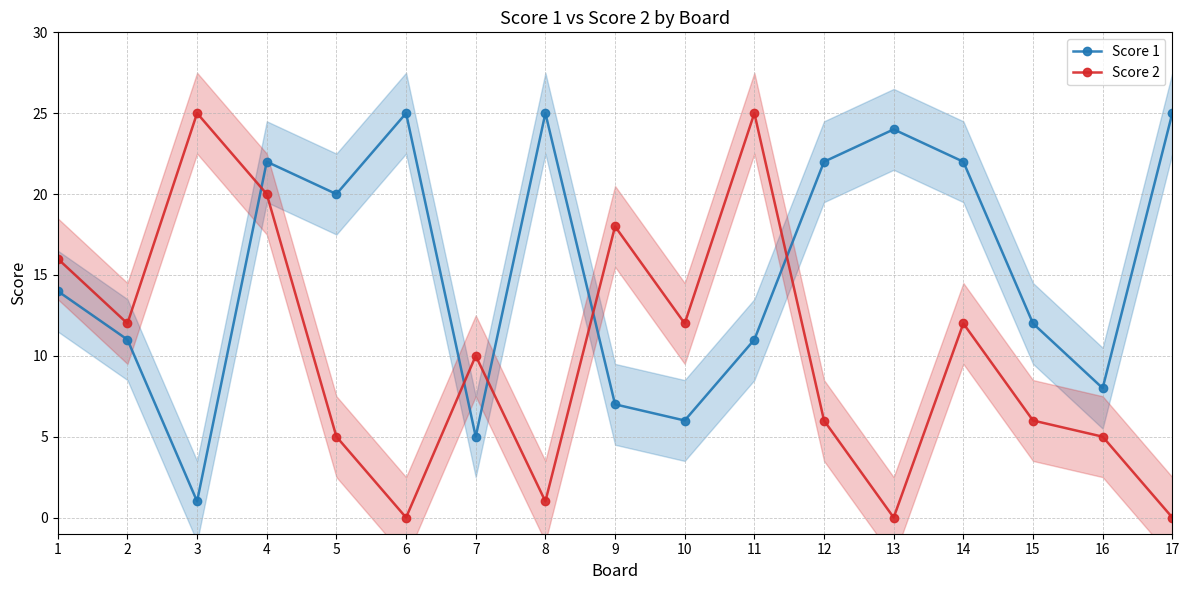

Rank the categories by Score 2 value from lowest to highest.

6, 13, 17, 8, 5, 16, 12, 15, 7, 2, 10, 14, 1, 9, 4, 3, 11